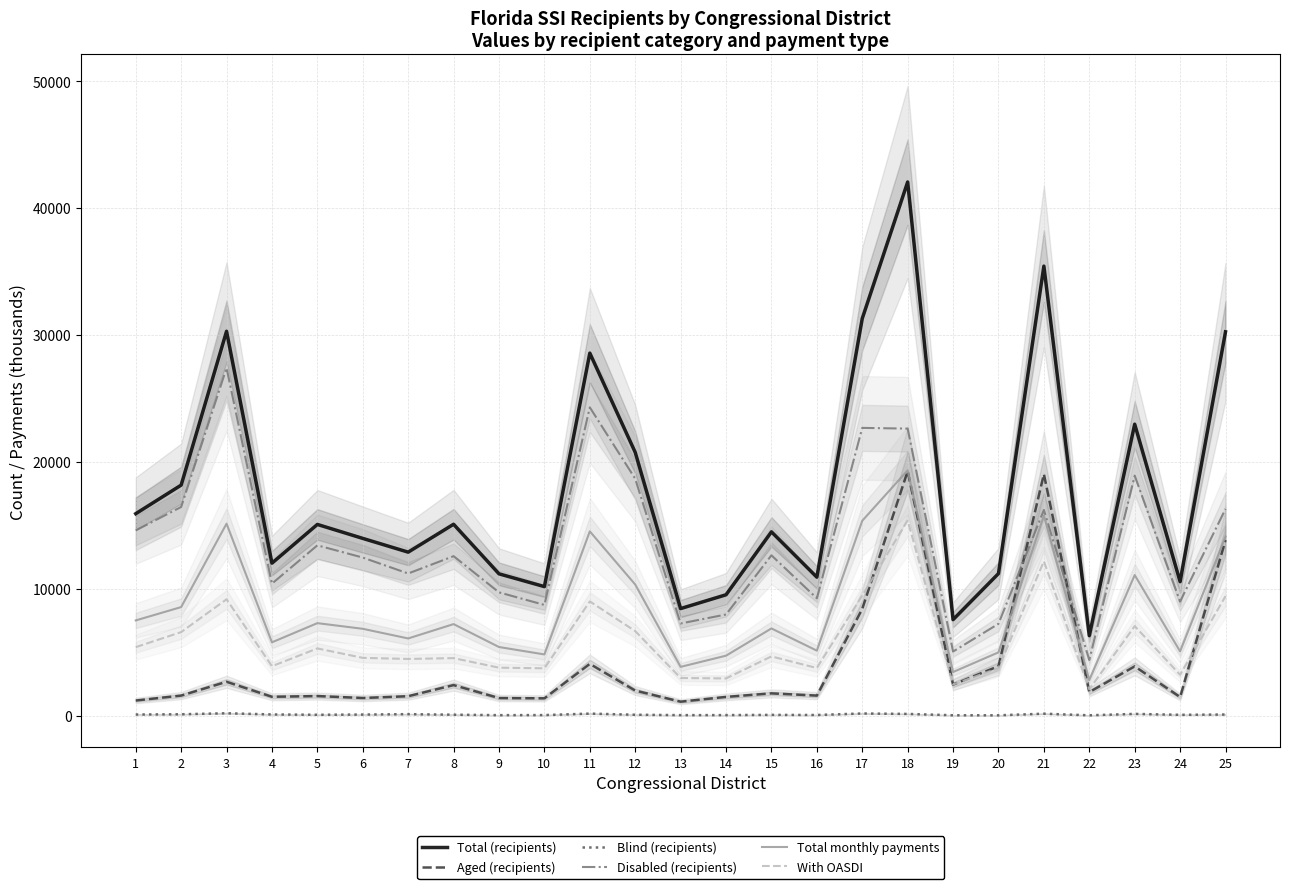

Which has a higher value, 24 or 23?

23